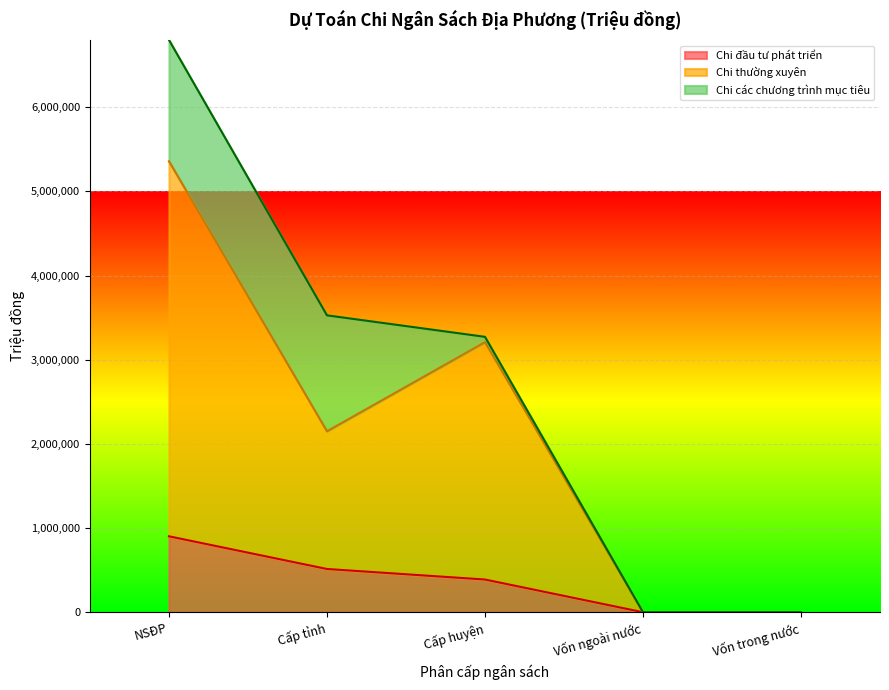

At which category is the sum across all series the highest?

NSĐP